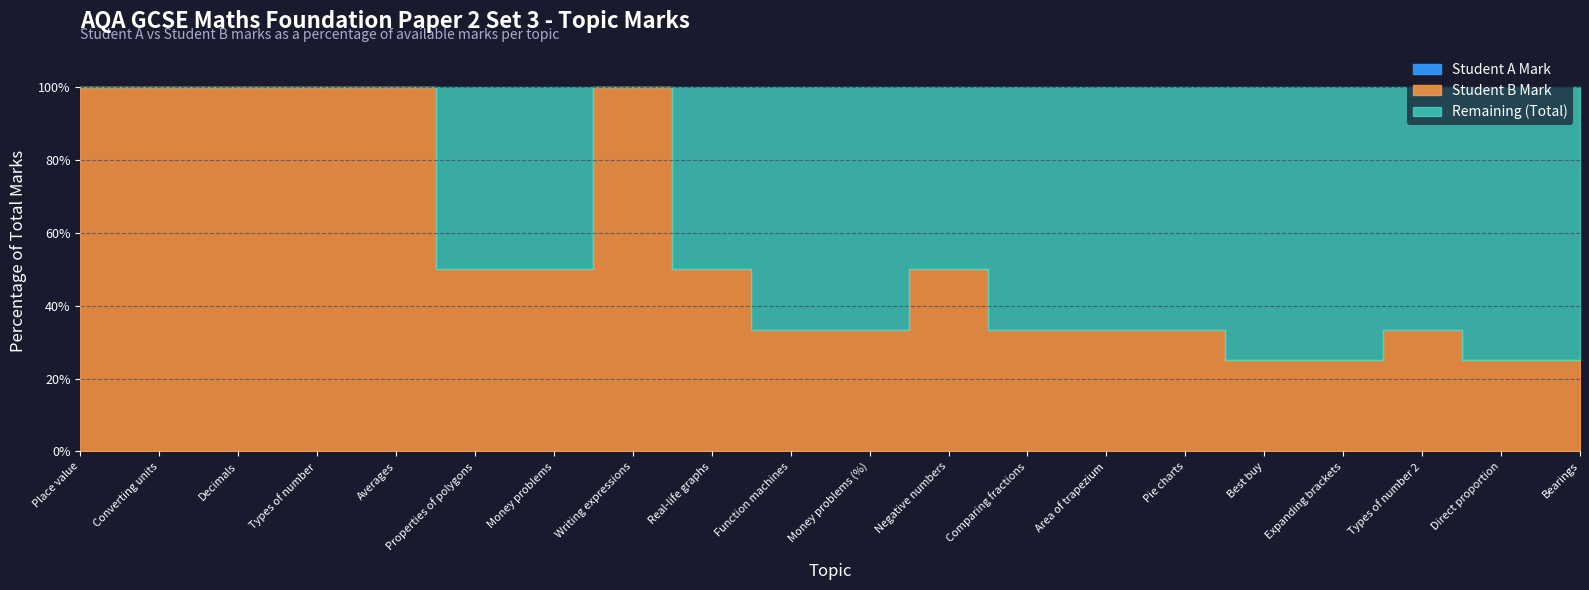

The value of Student B Mark at Best buy is 1. True or false?

True